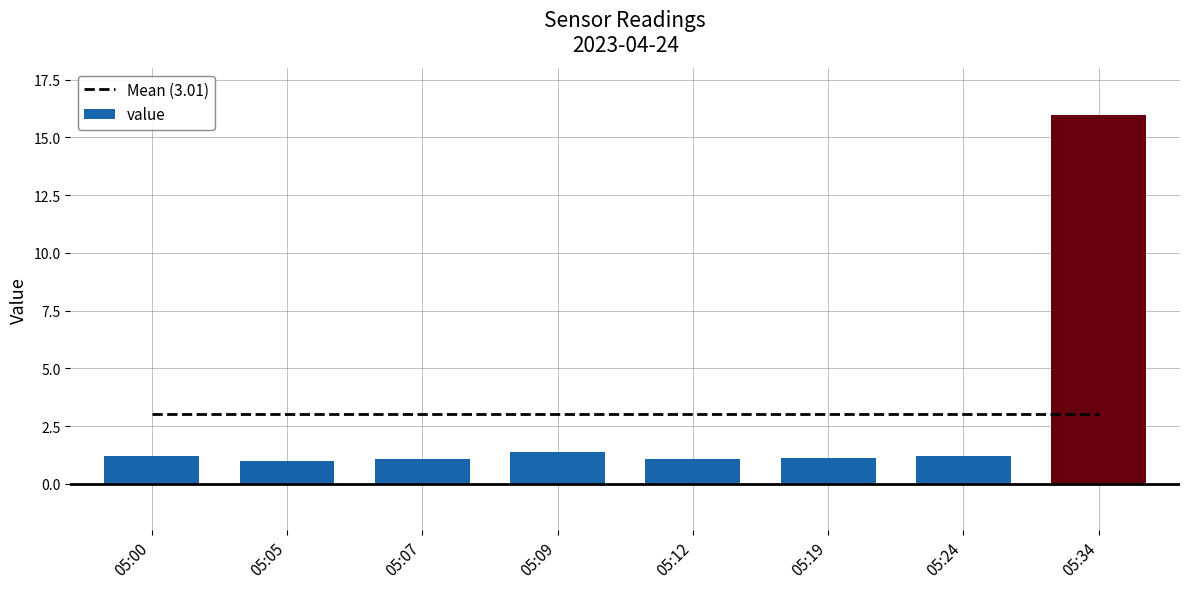

The Mean (3.01) series shows 3.0 at 05:12. True or false?

True